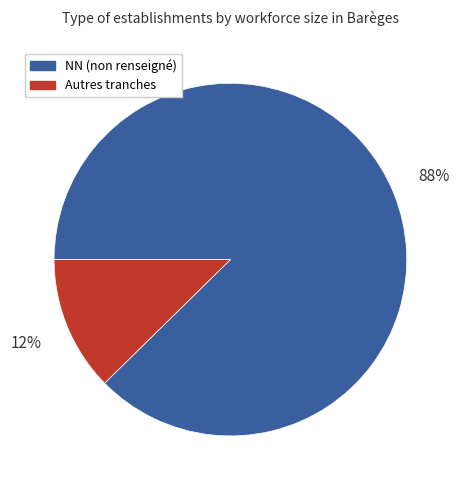

Rank the categories by value from lowest to highest.

Autres tranches, NN (non renseigné)